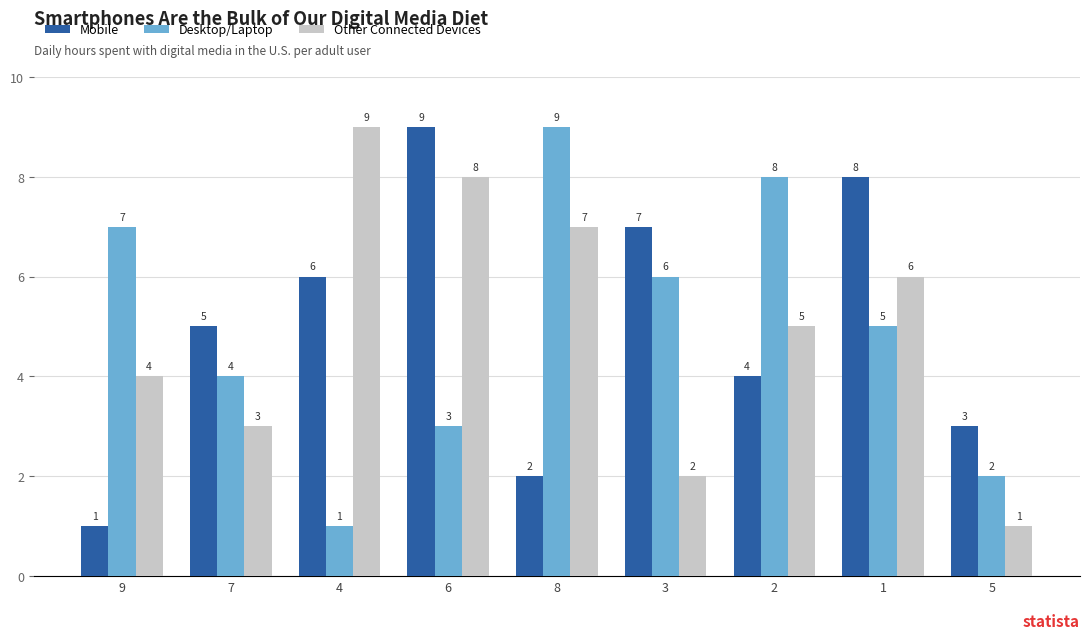

What is the maximum value shown in the chart?

9